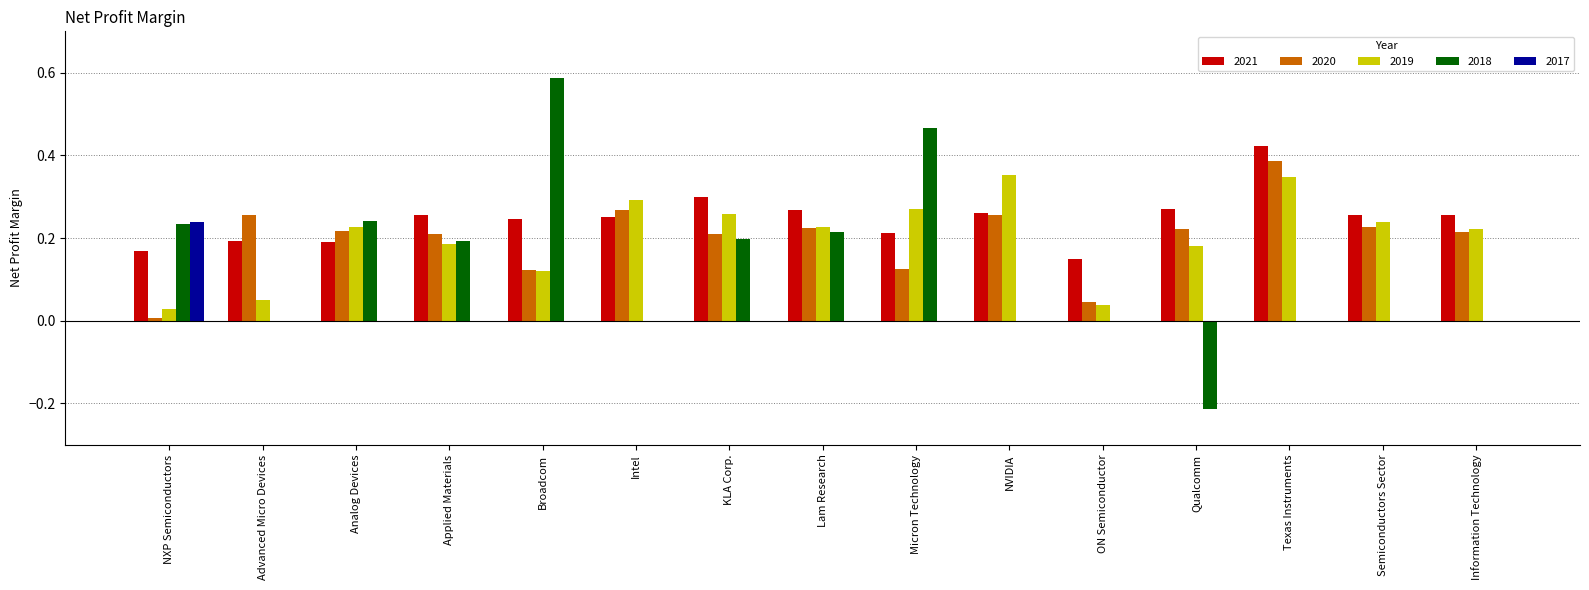

At which category does the chart reach its peak across all series?

Broadcom